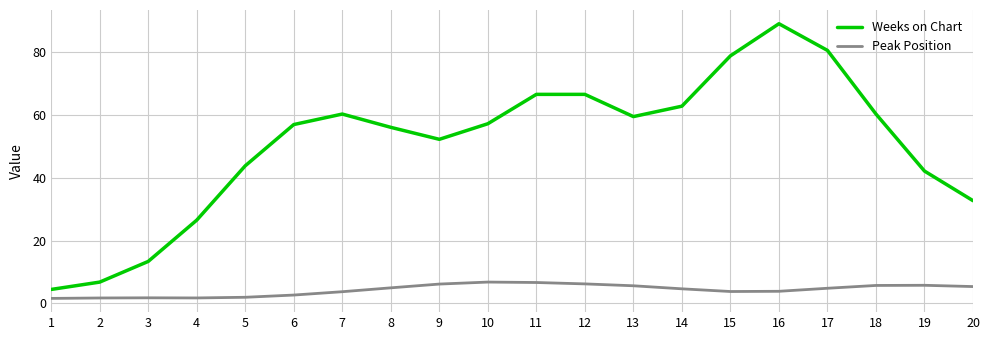

What is the difference between the maximum and second lowest values in the Peak Position series?

5.1